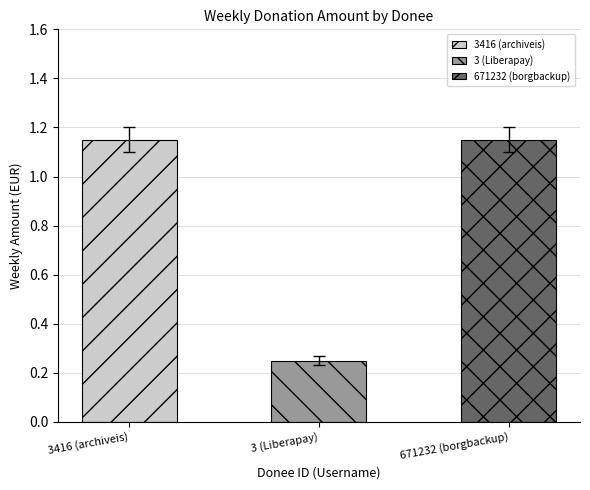

Where is the data nearest to the value 0?

3 (Liberapay)